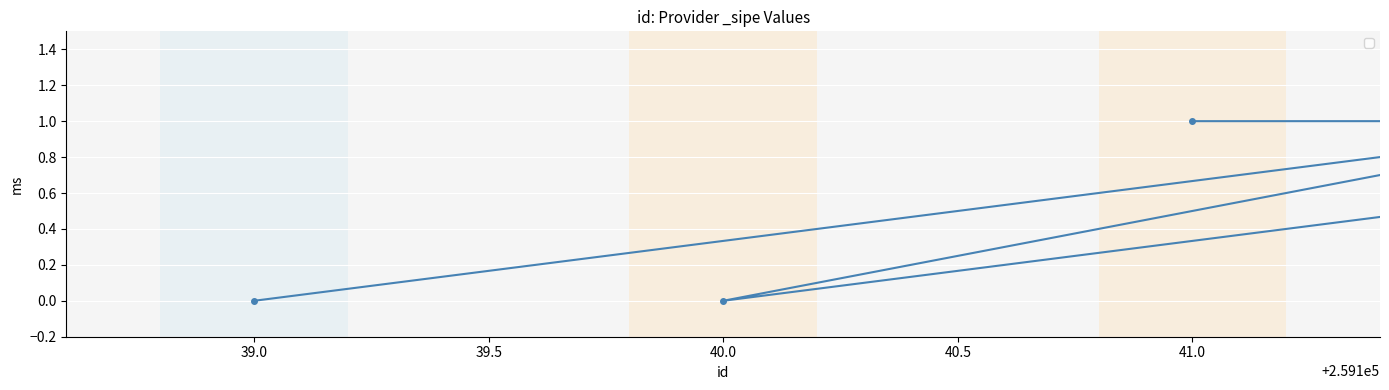

How many categories are shown in the chart?

5